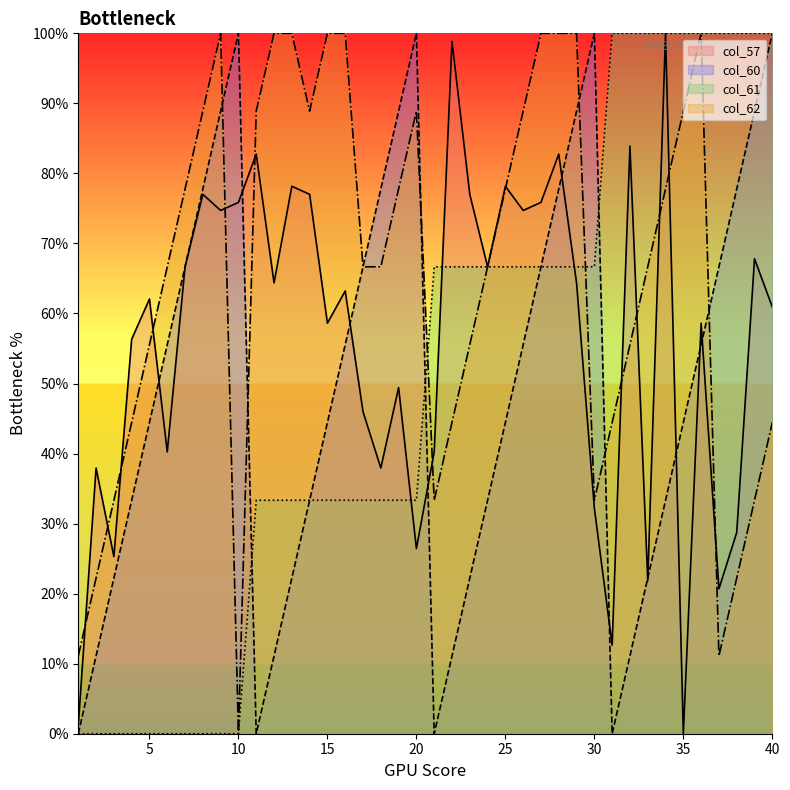

At which category does the chart reach its peak across all series?

34